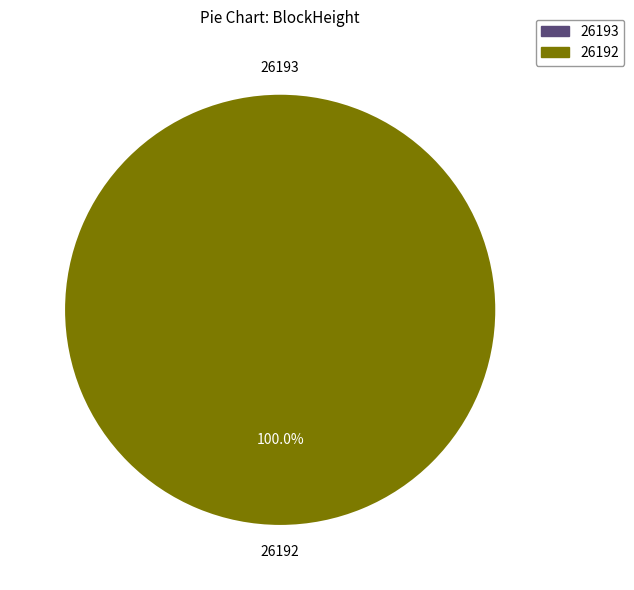

True or false: 26192 accounts for 100% of the total.

True